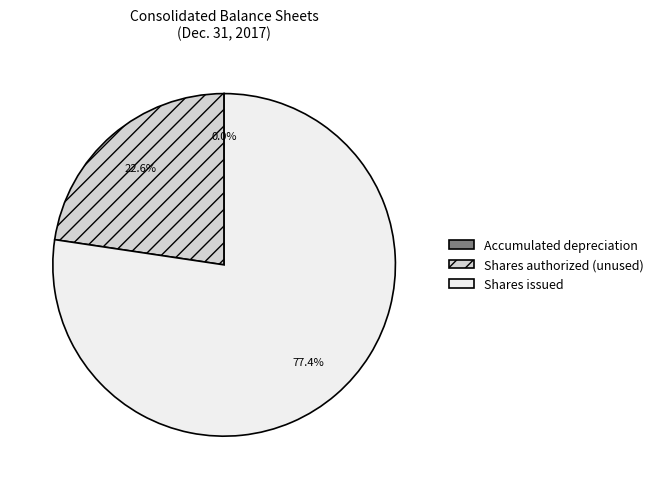

Which has a higher value, Shares issued or Shares authorized (unused)?

Shares issued